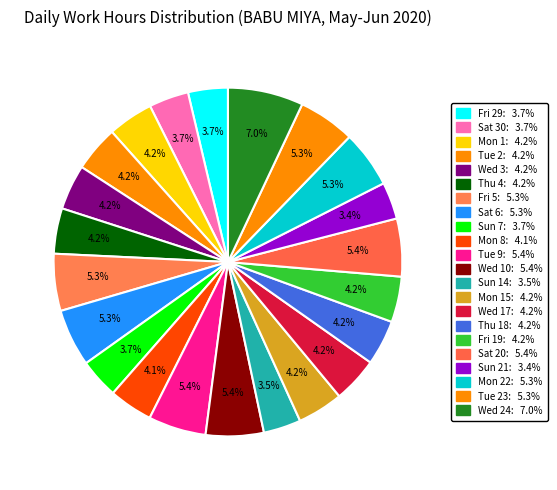

How many slices are in this pie chart?

22